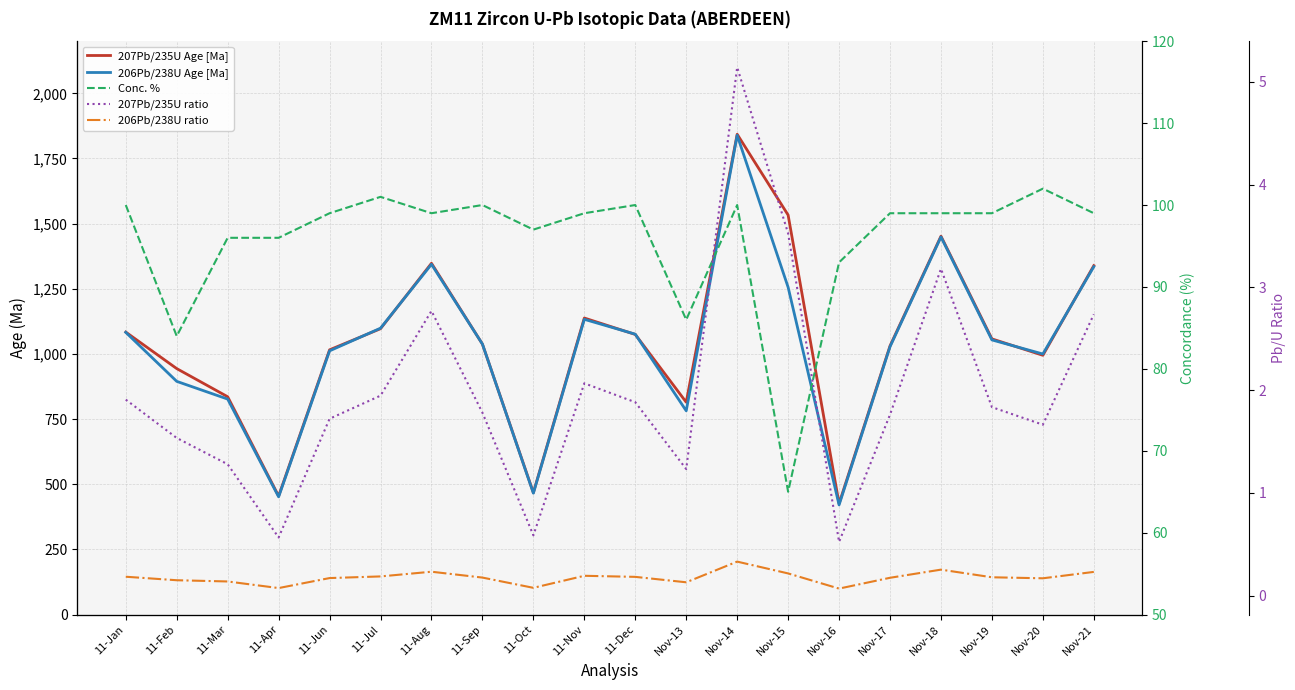

What position from the right is Nov-19?

3